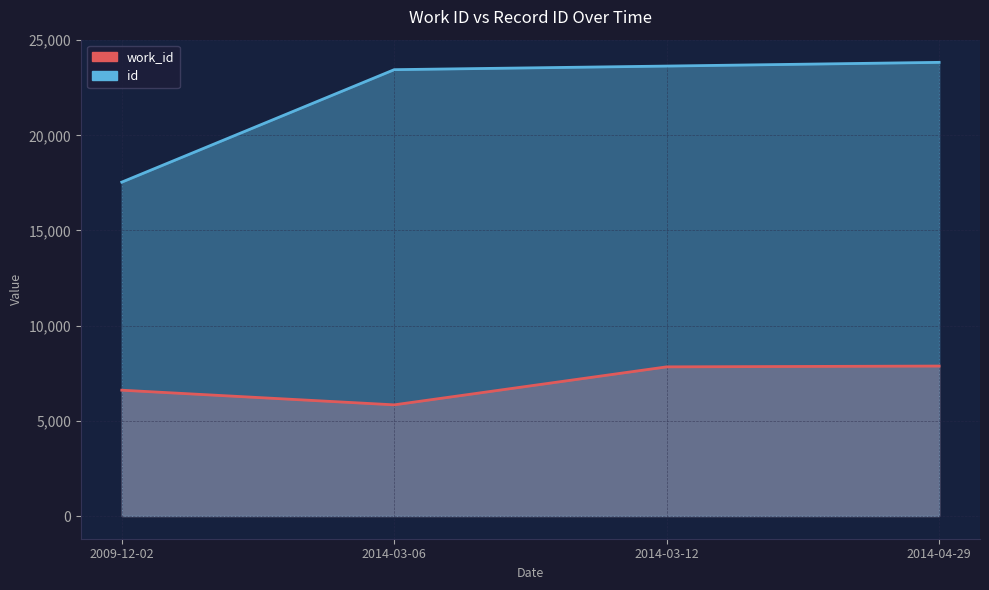

What is the label of the 2nd point from the right?

2014-03-12